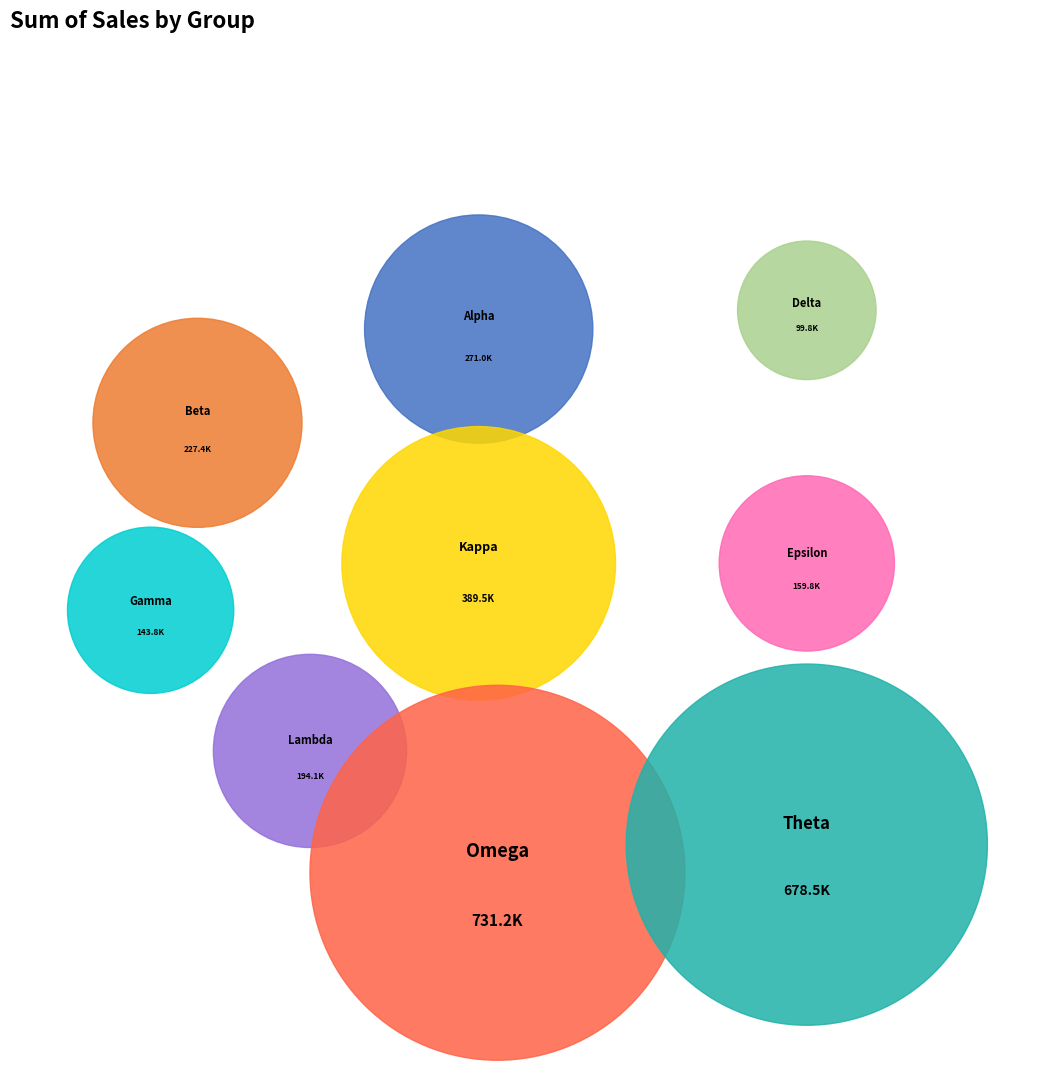

What is the change in value from Alpha to Omega?

+460202.5